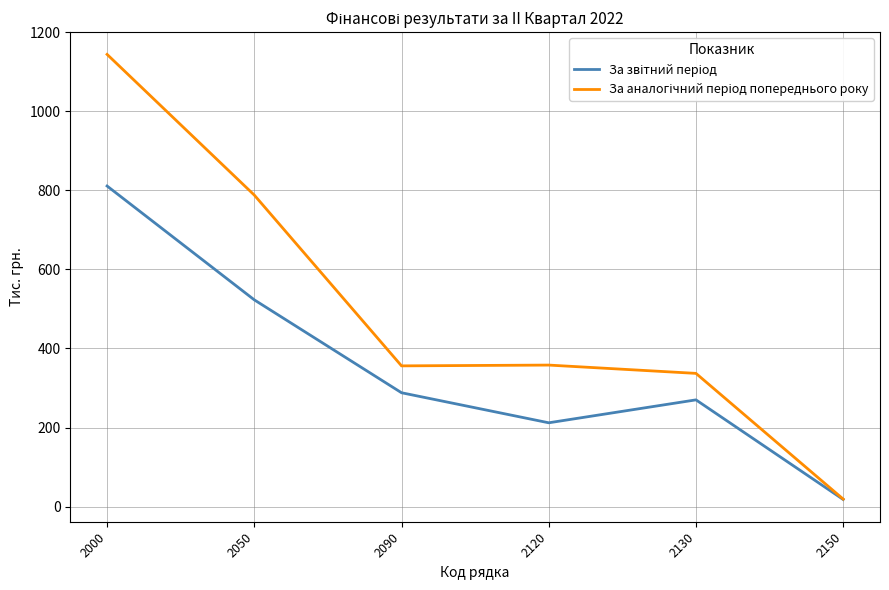

Which category has the lowest value across all series?

2150